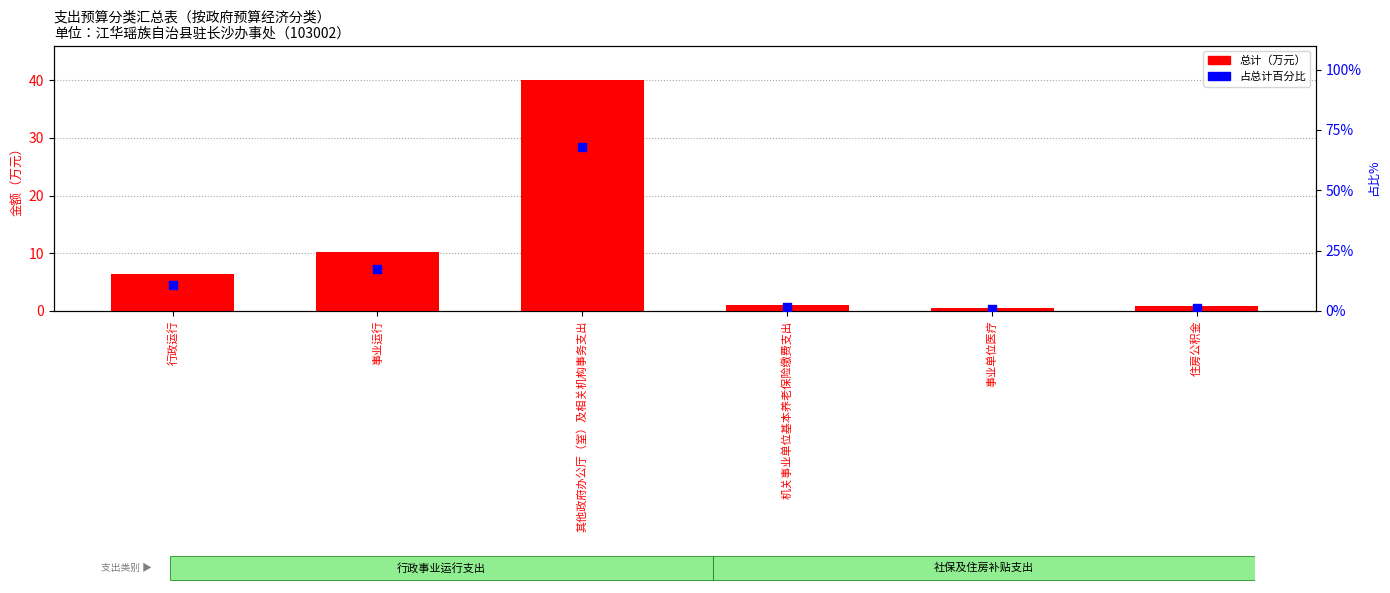

Which series reaches the maximum Y coordinate?

占总计百分比